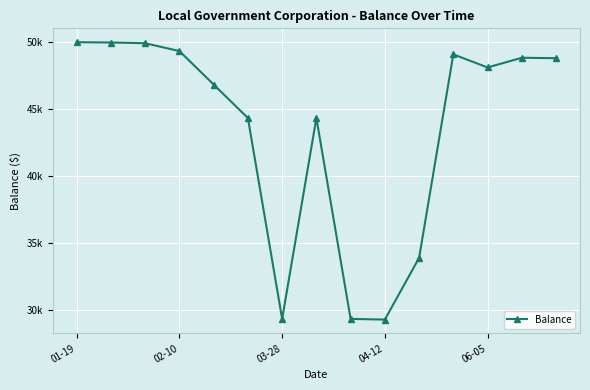

Does the chart have visible grid lines?

Yes